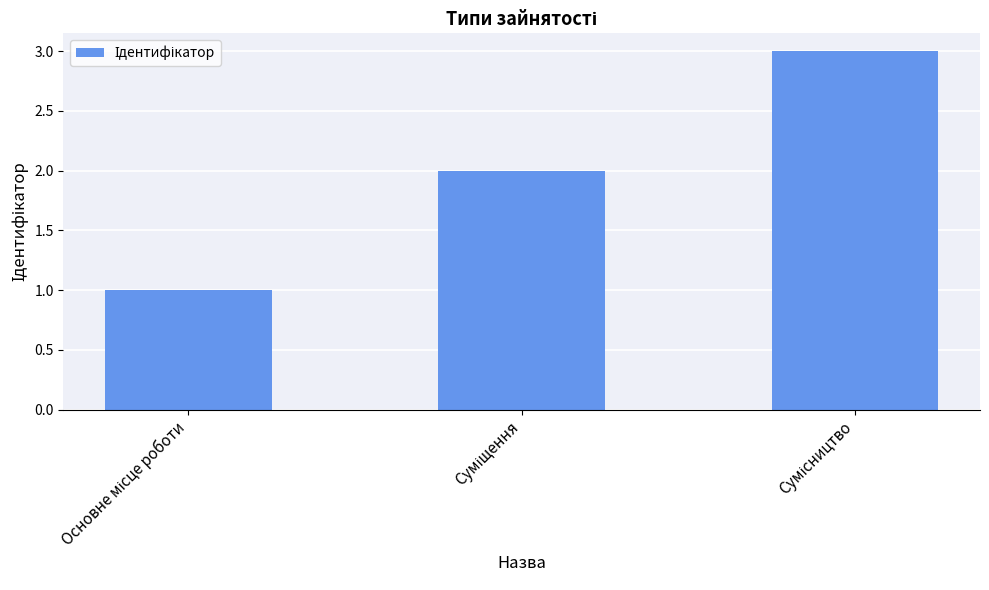

What is the average value?

2